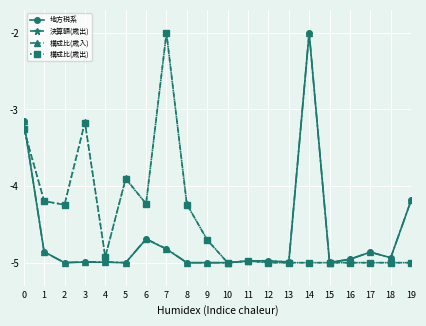

Between 1 and 14, which series saw the biggest shift?

構成比(歳入)